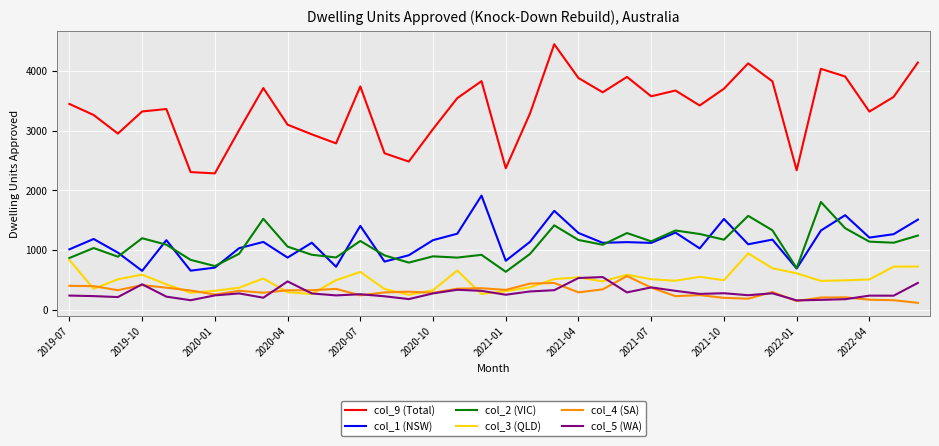

What is the maximum value for col_9 (Total)?

4448